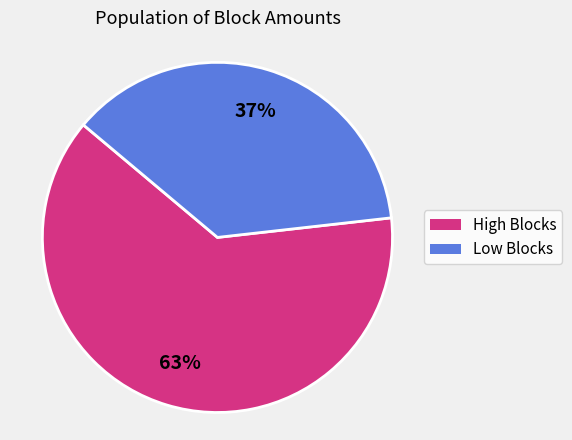

To the nearest percent, what is the difference between the largest and smallest slice percentages?

26%